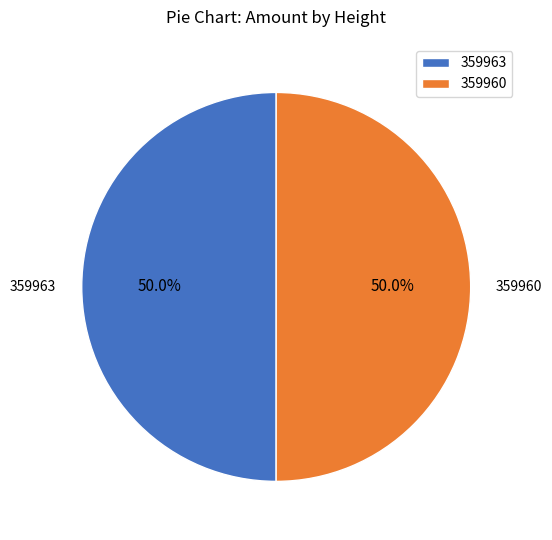

Count the number of slices in the pie.

2